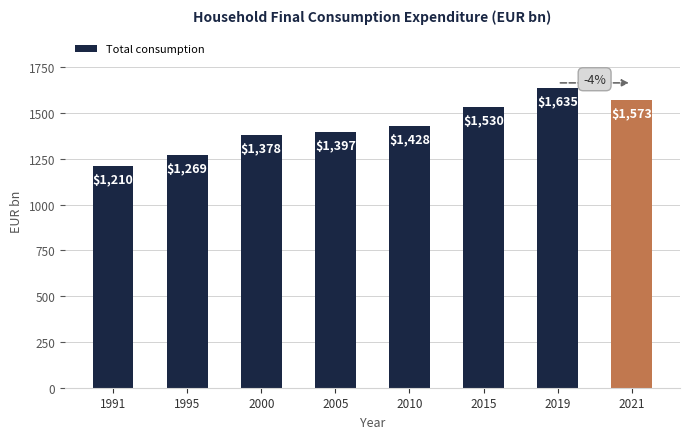

Rank the categories by value from highest to lowest.

2019, 2021, 2015, 2010, 2005, 2000, 1995, 1991